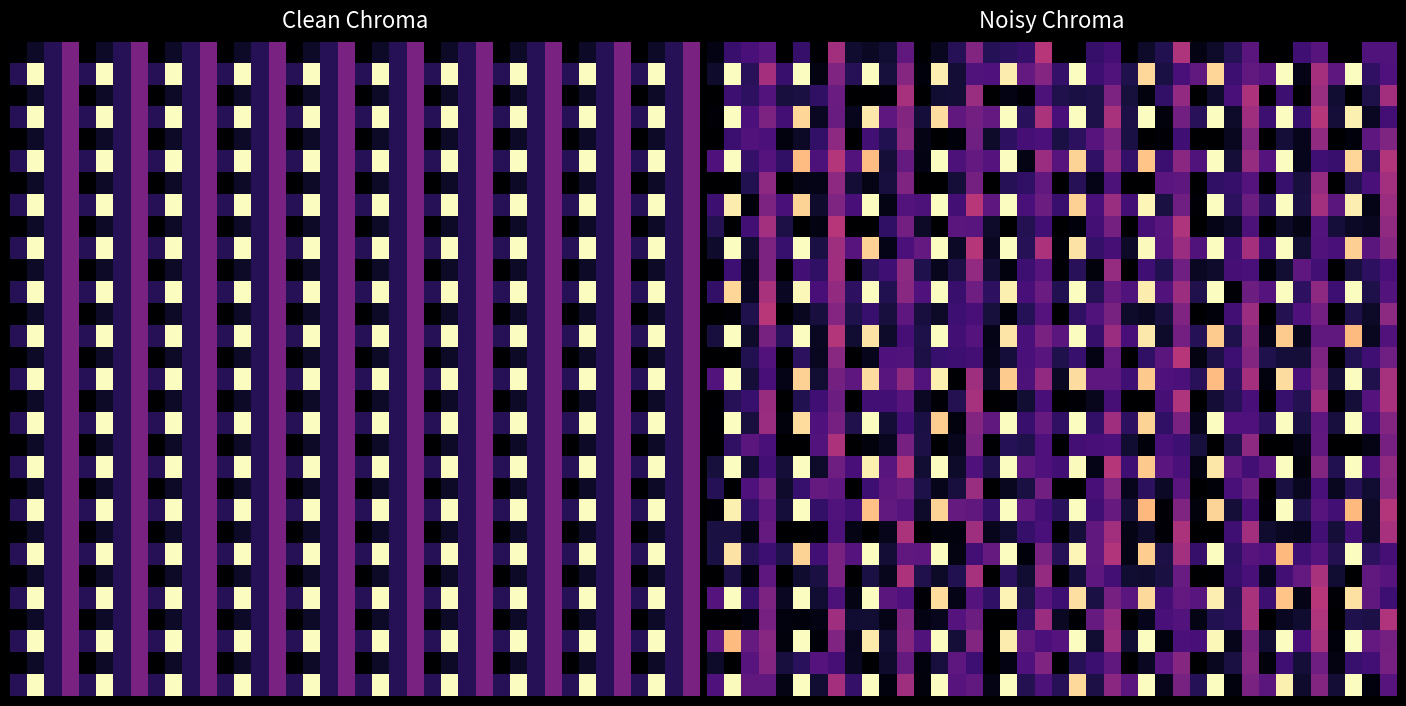

Between 10 and 21, which is larger?

10